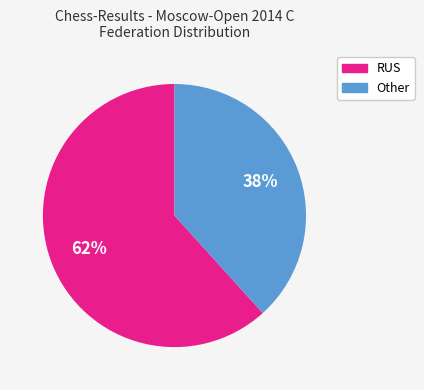

Which category accounts for the majority?

RUS